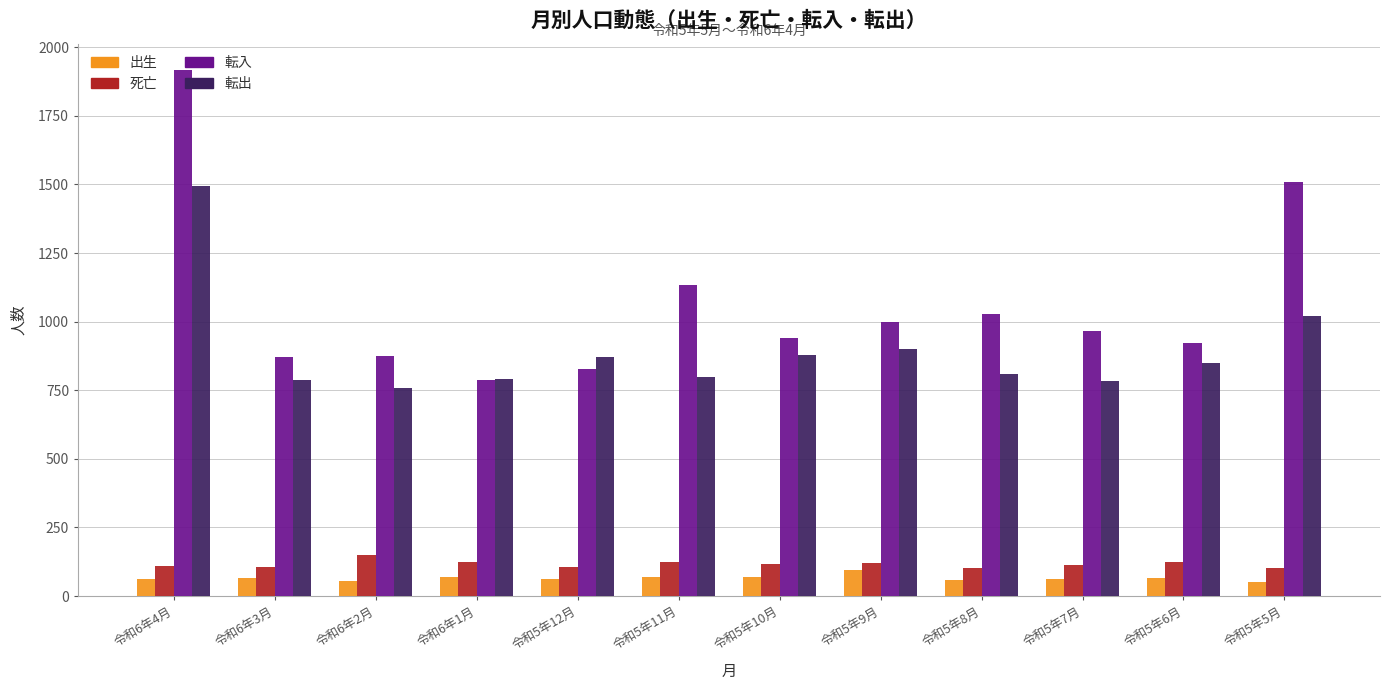

Are the bars horizontal?

No